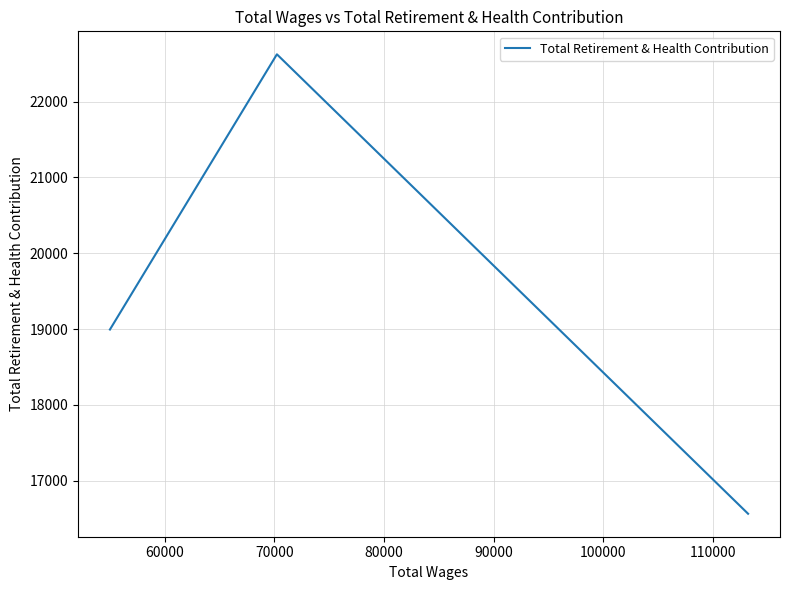

Count the values in the range 16565 to 22623.

3